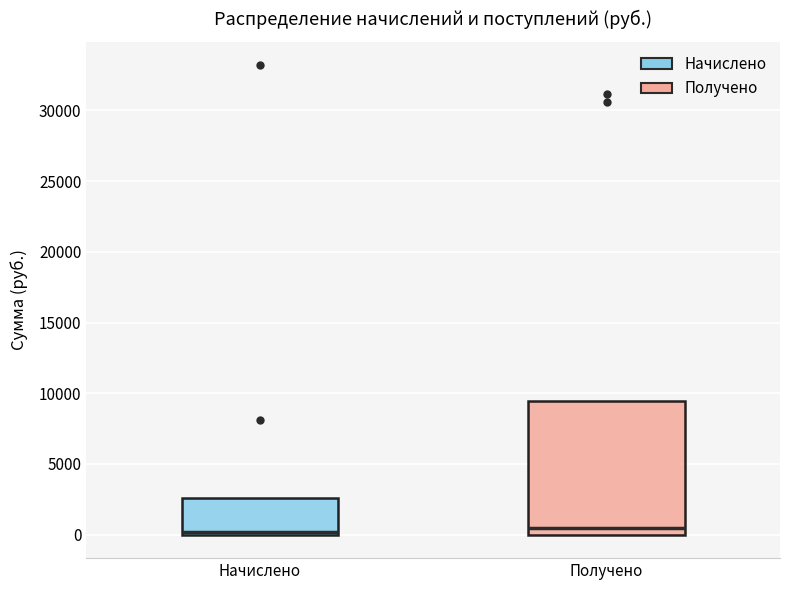

Where does the median line of the box for Получено sit on the y-axis? The values are not printed on the chart, so give them approximately, as read against the axis.

500